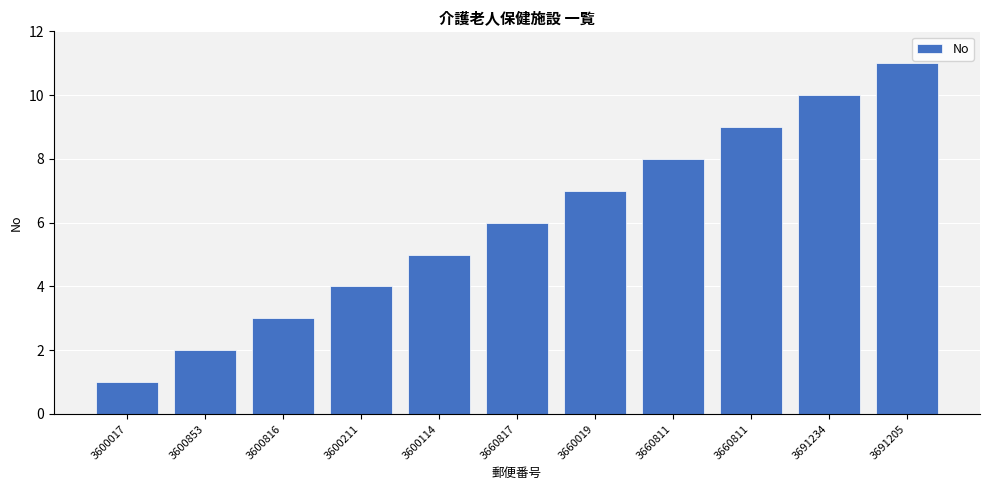

Where is the data nearest to the value 6?

3660817